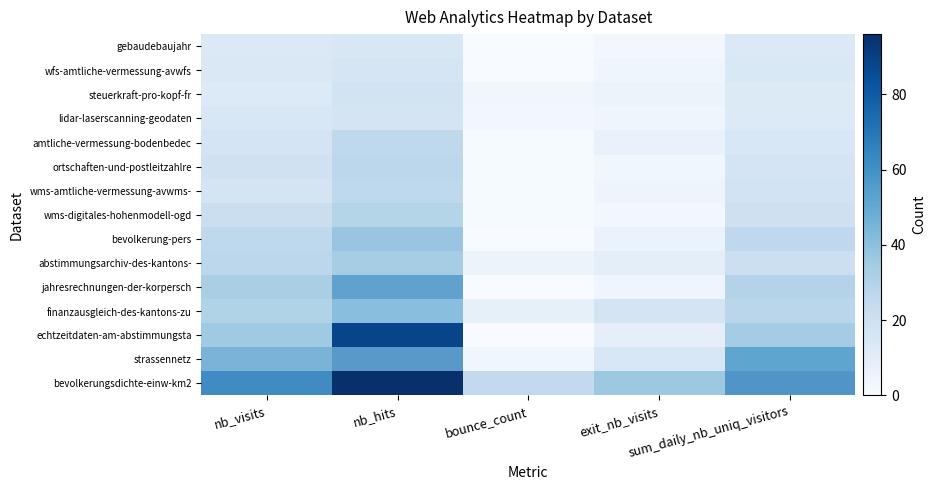

At how many categories does at least one series exceed 49?

1